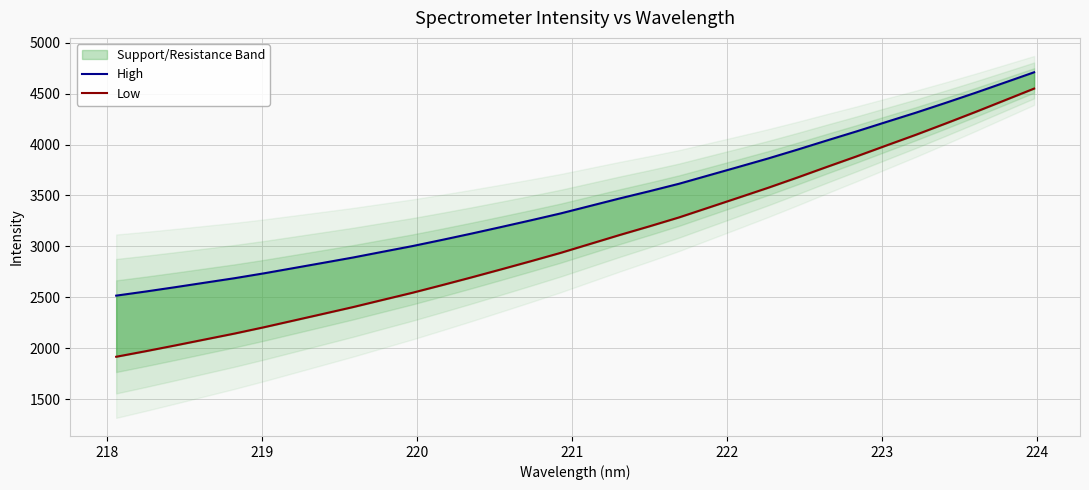

What is the highest value of the Low series?

4549.2